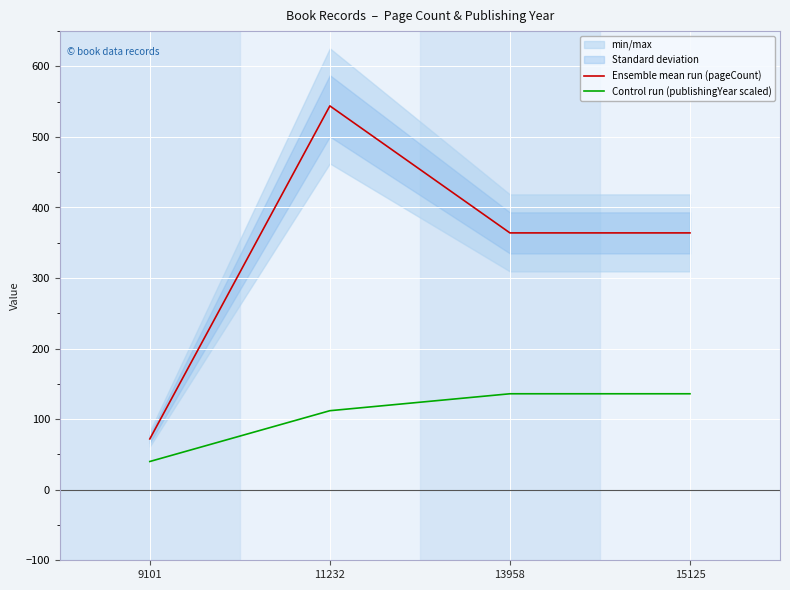

Which category has the lowest value across all series?

9101